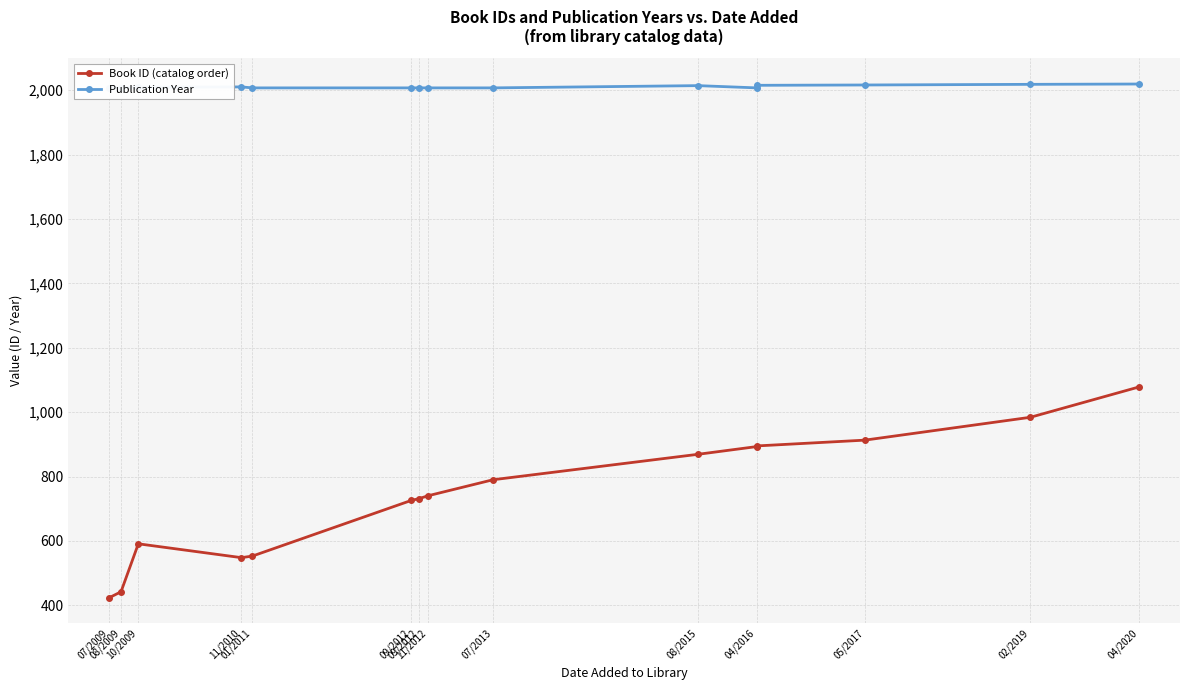

At how many categories does at least one series exceed 1152?

15